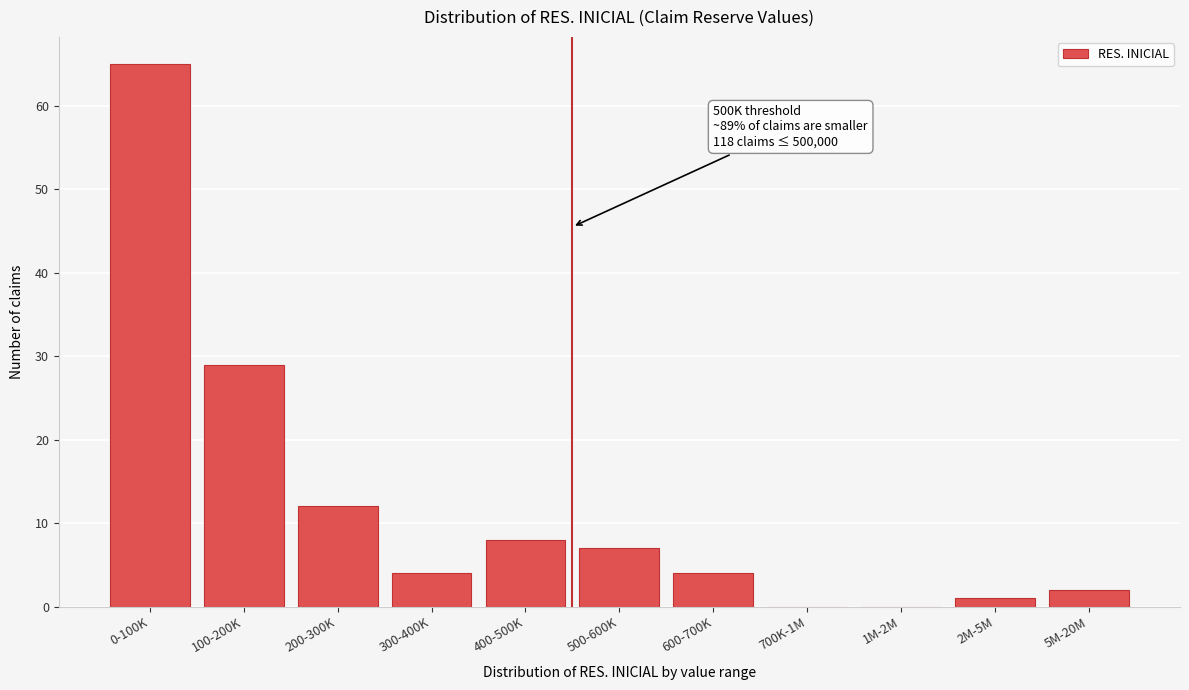

Reading right to left, what are all the values shown in this chart?

5M-20M=2	2M-5M=1	1M-2M=0	700K-1M=0	600-700K=4	500-600K=7	400-500K=8	300-400K=4	200-300K=12	100-200K=29	0-100K=65